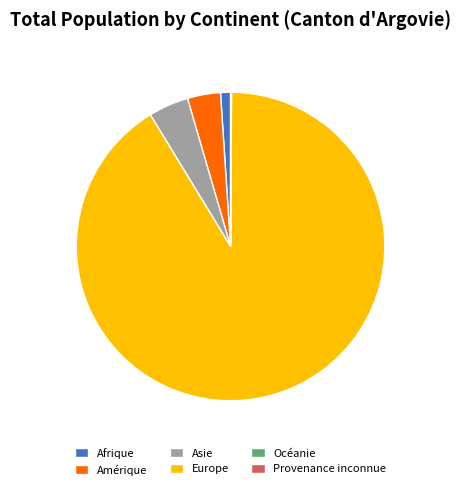

True or false: Asie accounts for 4% of the total.

True